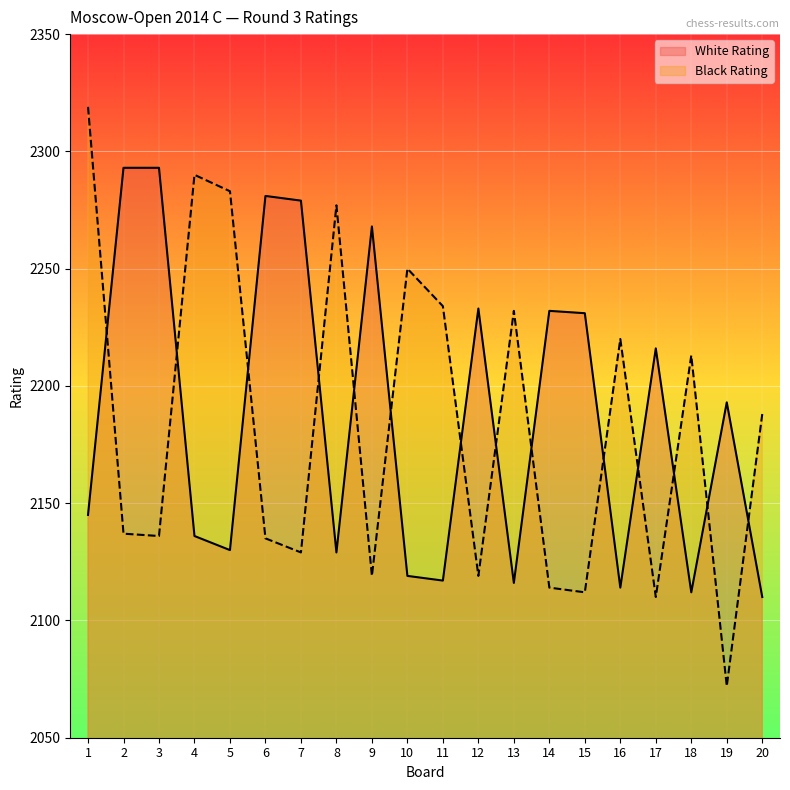

What is the sum of all White Rating values?

43747